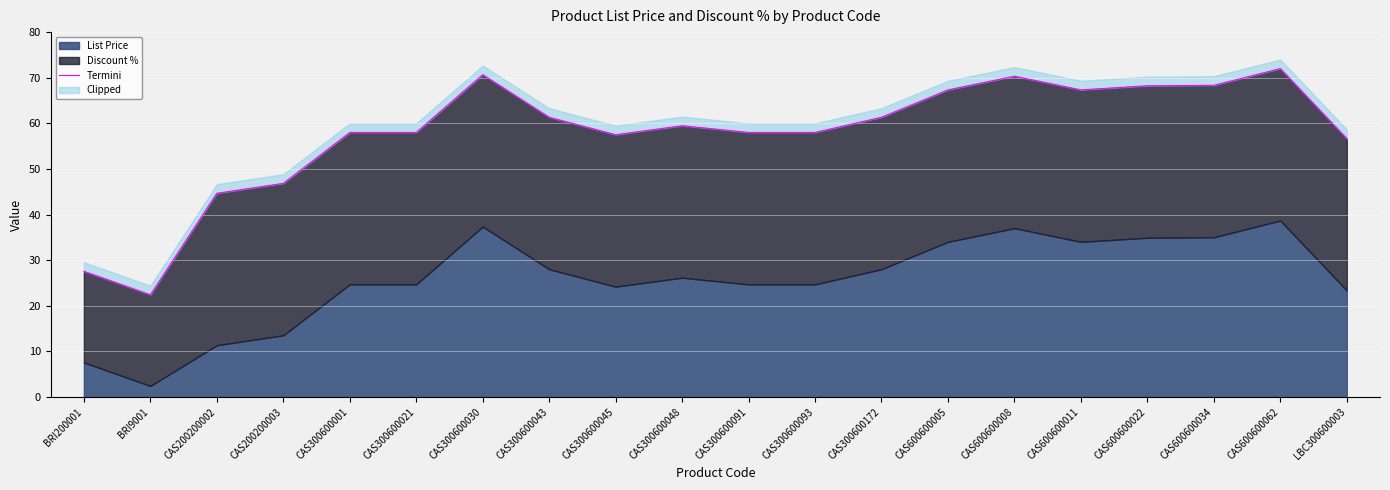

List the labels in order of value, largest first.

CAS600600062, CAS300600030, CAS600600008, CAS600600034, CAS600600022, CAS600600005, CAS600600011, CAS300600043, CAS300600172, CAS300600048, CAS300600001, CAS300600021, CAS300600091, CAS300600093, CAS300600045, LBC300600003, CAS200200003, CAS200200002, BRI200001, BRI9001